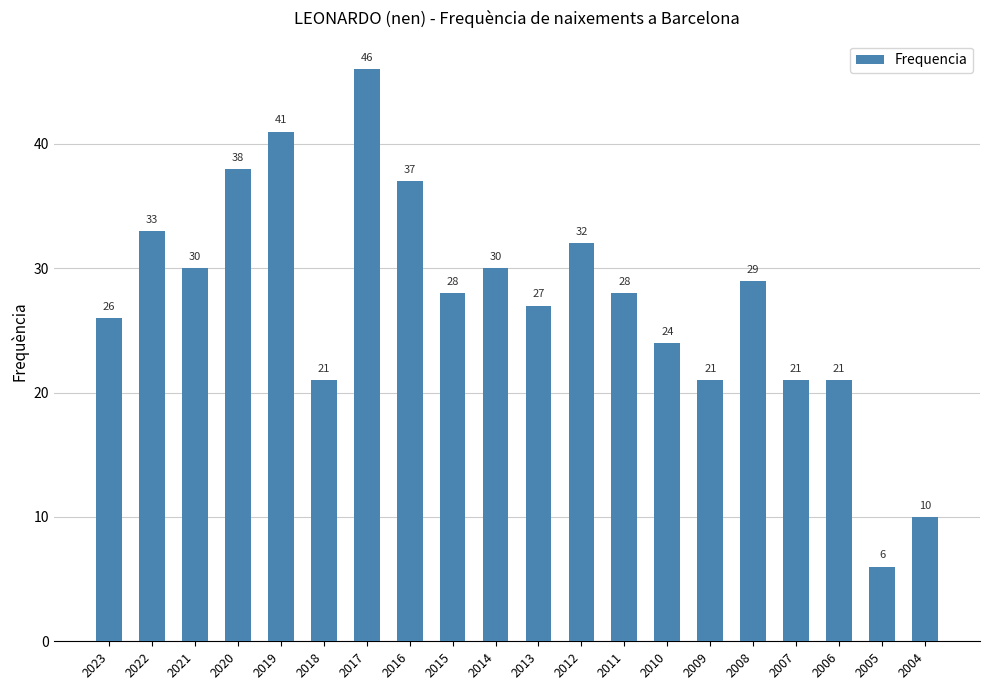

What is the smallest value displayed?

6